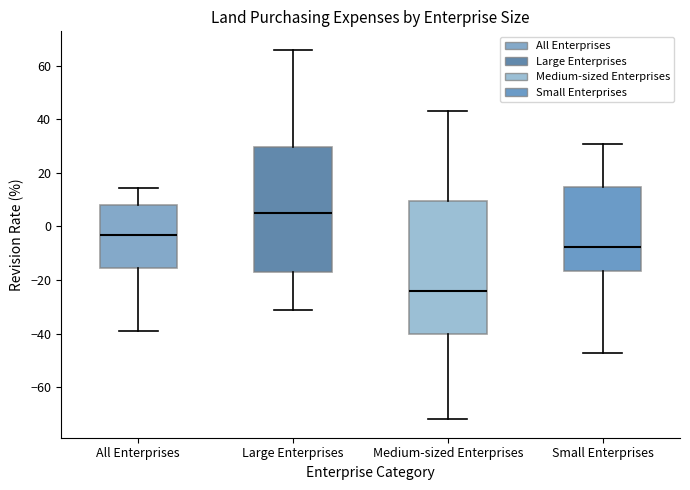

Which box has the highest median line?

Large Enterprises